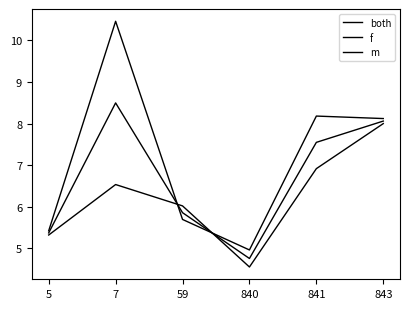

Reading right to left, extract all data points from this chart.

both: 843=8.1	841=7.5	840=4.8	59=5.9	7=8.5	5=5.4
f: 843=8.1	841=8.2	840=5.0	59=5.7	7=10.5	5=5.4
m: 843=8.0	841=6.9	840=4.6	59=6.0	7=6.5	5=5.3